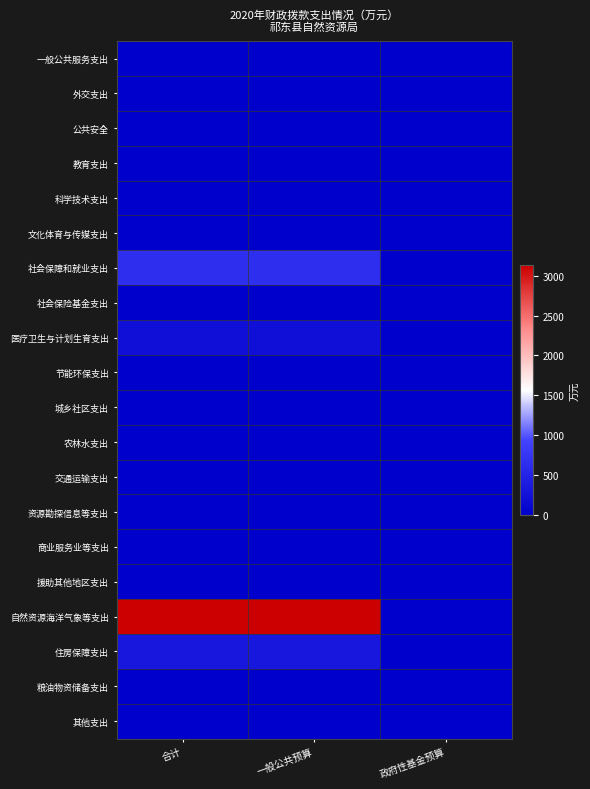

At which category does the chart reach its minimum across all series?

合计